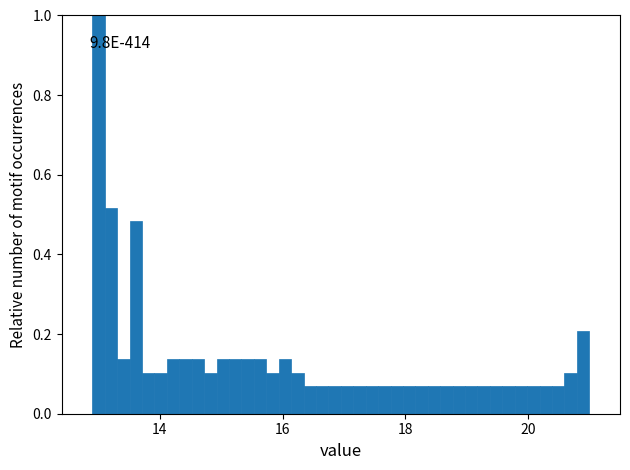

Read against the x-axis, roughly where is the centre of the tallest bar?

13.0